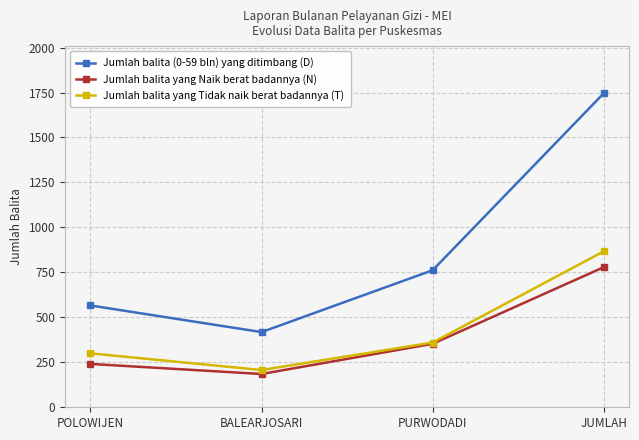

At which label is Jumlah balita yang Tidak naik berat badannya (T) closest to 537?

PURWODADI